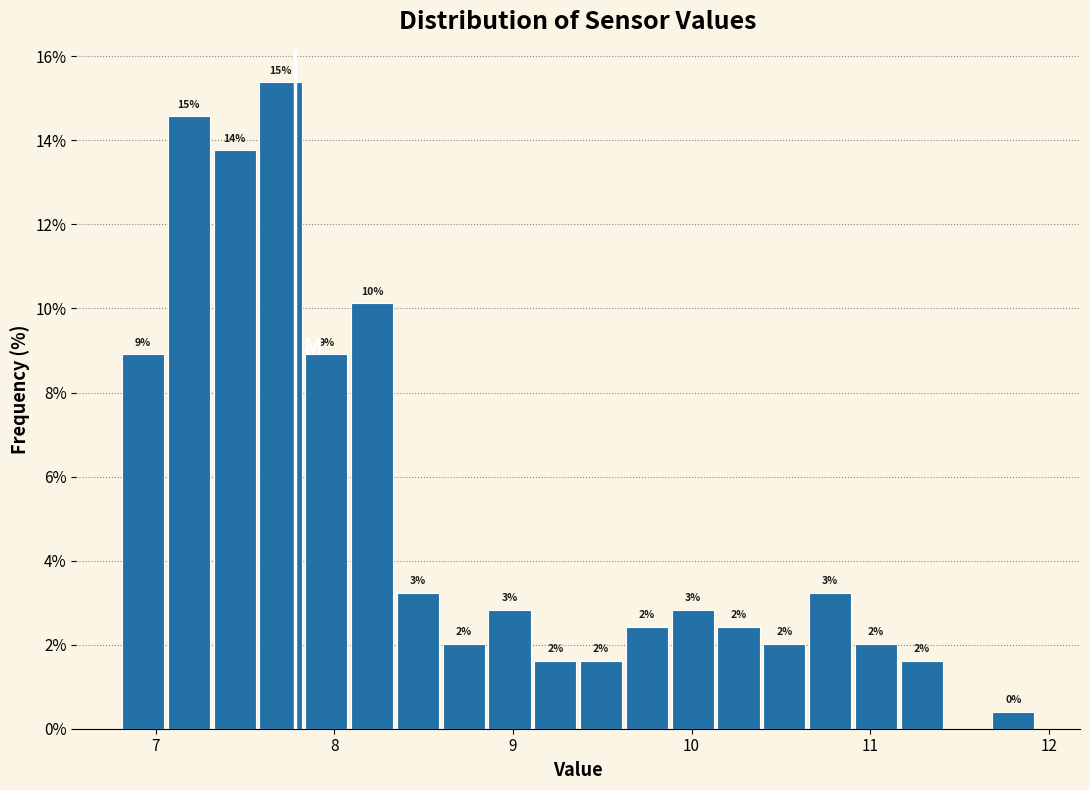

Read against the x-axis, roughly where is the centre of the tallest bar?

7.7